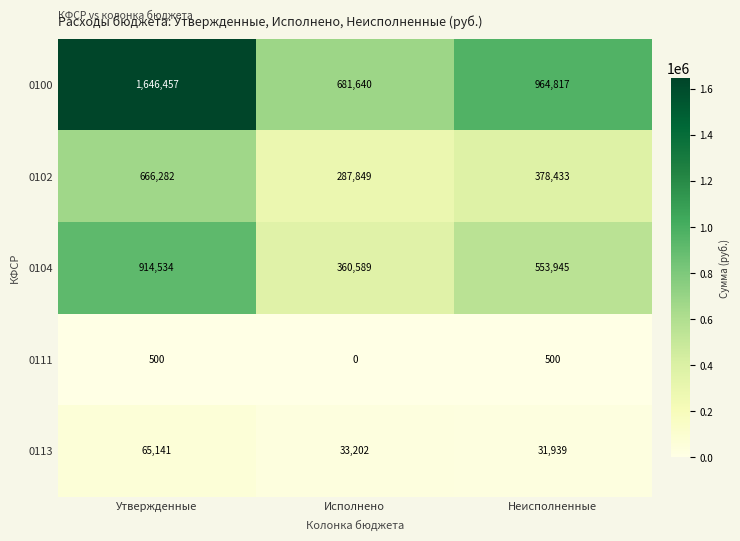

What value does the 0113 series have at Неисполненные, to the nearest 50?

31950